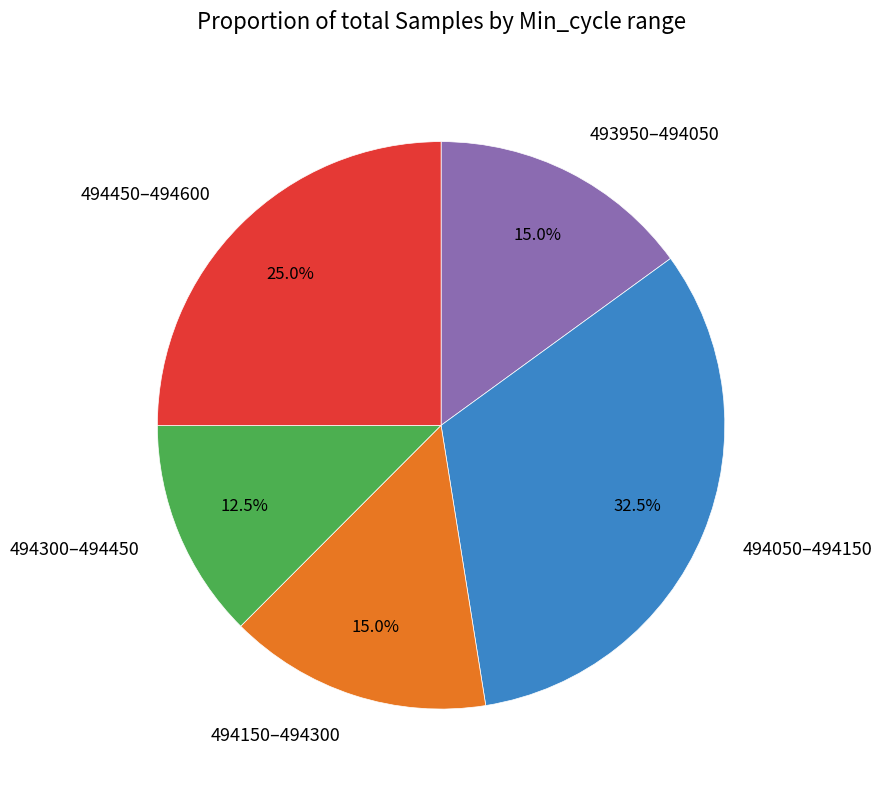

Combined, do 493950–494050 and 494450–494600 account for over 50%?

No